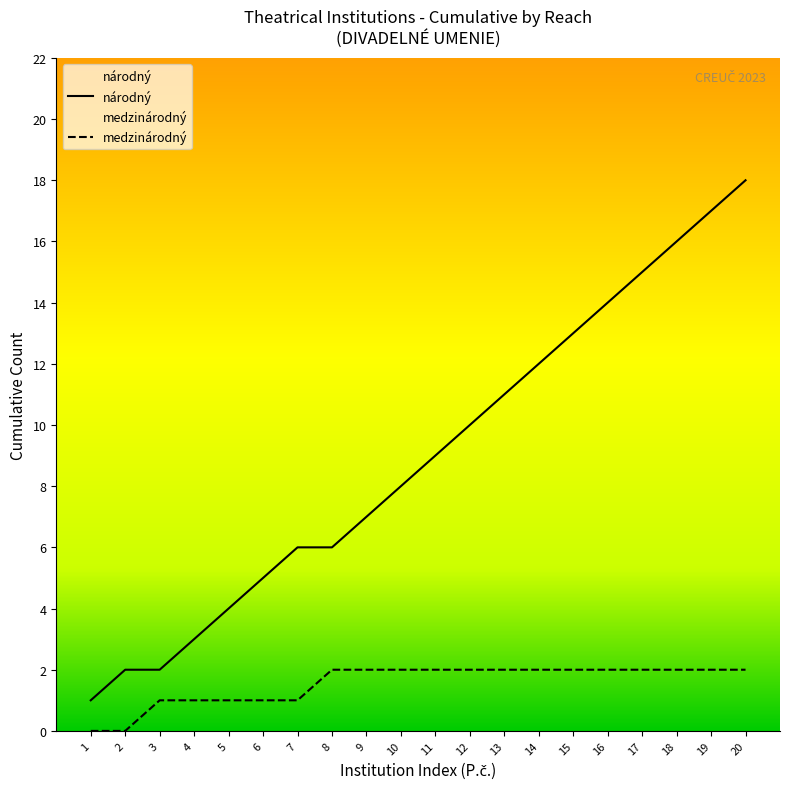

At which category is the sum across all series the highest?

20